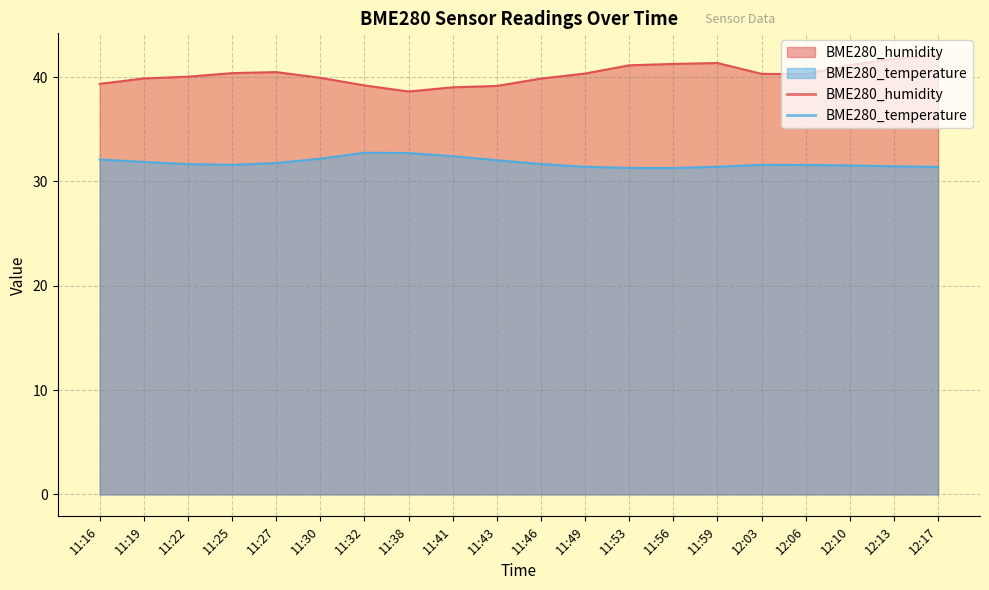

Reading left to right, transcribe all the data shown in this chart.

BME280_humidity: 11:16=39.4	11:19=39.9	11:22=40.0	11:25=40.4	11:27=40.5	11:30=39.9	11:32=39.2	11:38=38.6	11:41=39.0	11:43=39.1	11:46=39.9	11:49=40.3	11:53=41.1	11:56=41.3	11:59=41.4	12:03=40.3	12:06=40.3	12:10=41.1	12:13=41.8	12:17=42.1
BME280_temperature: 11:16=32.1	11:19=31.9	11:22=31.7	11:25=31.6	11:27=31.8	11:30=32.2	11:32=32.8	11:38=32.7	11:41=32.4	11:43=32.0	11:46=31.7	11:49=31.4	11:53=31.3	11:56=31.3	11:59=31.4	12:03=31.6	12:06=31.6	12:10=31.5	12:13=31.4	12:17=31.4